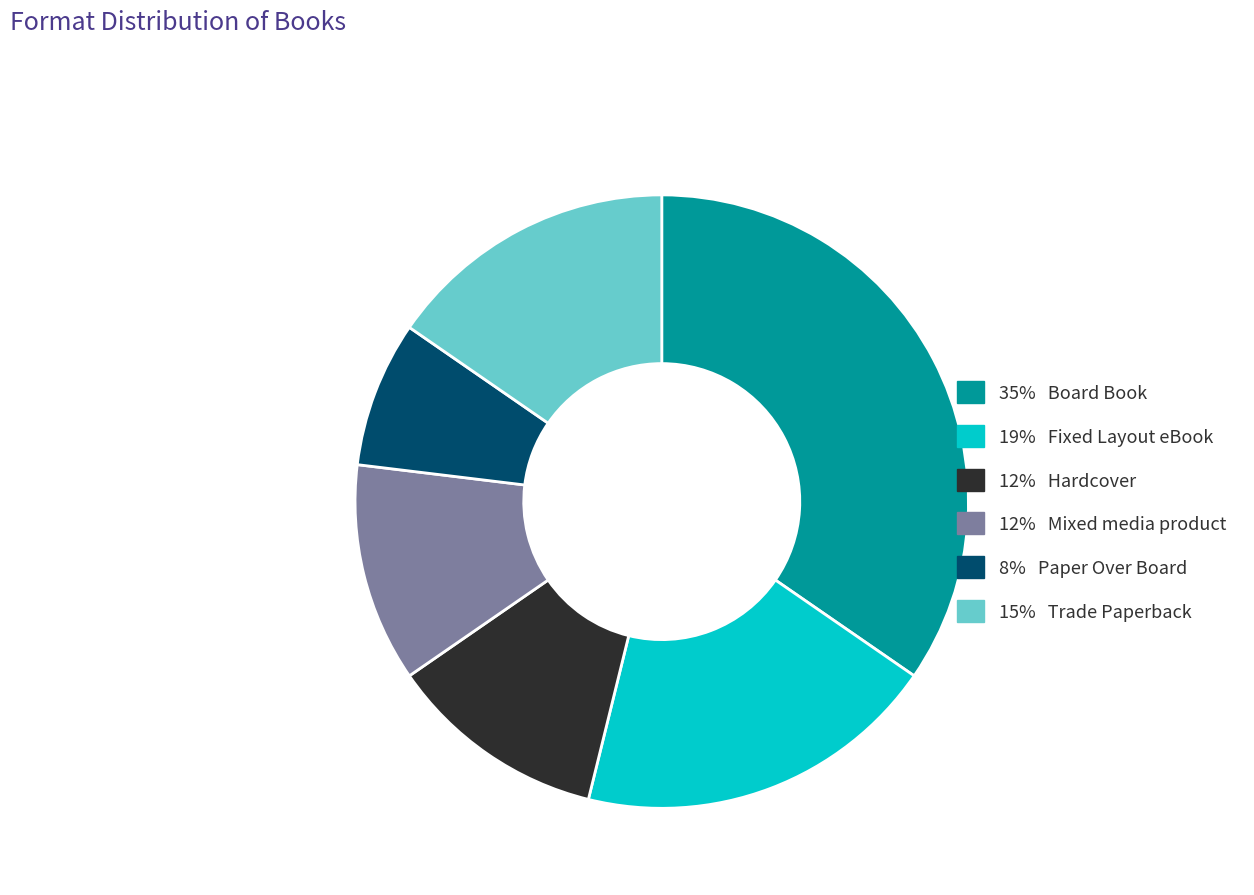

Is there any slice that represents more than half of the pie?

No